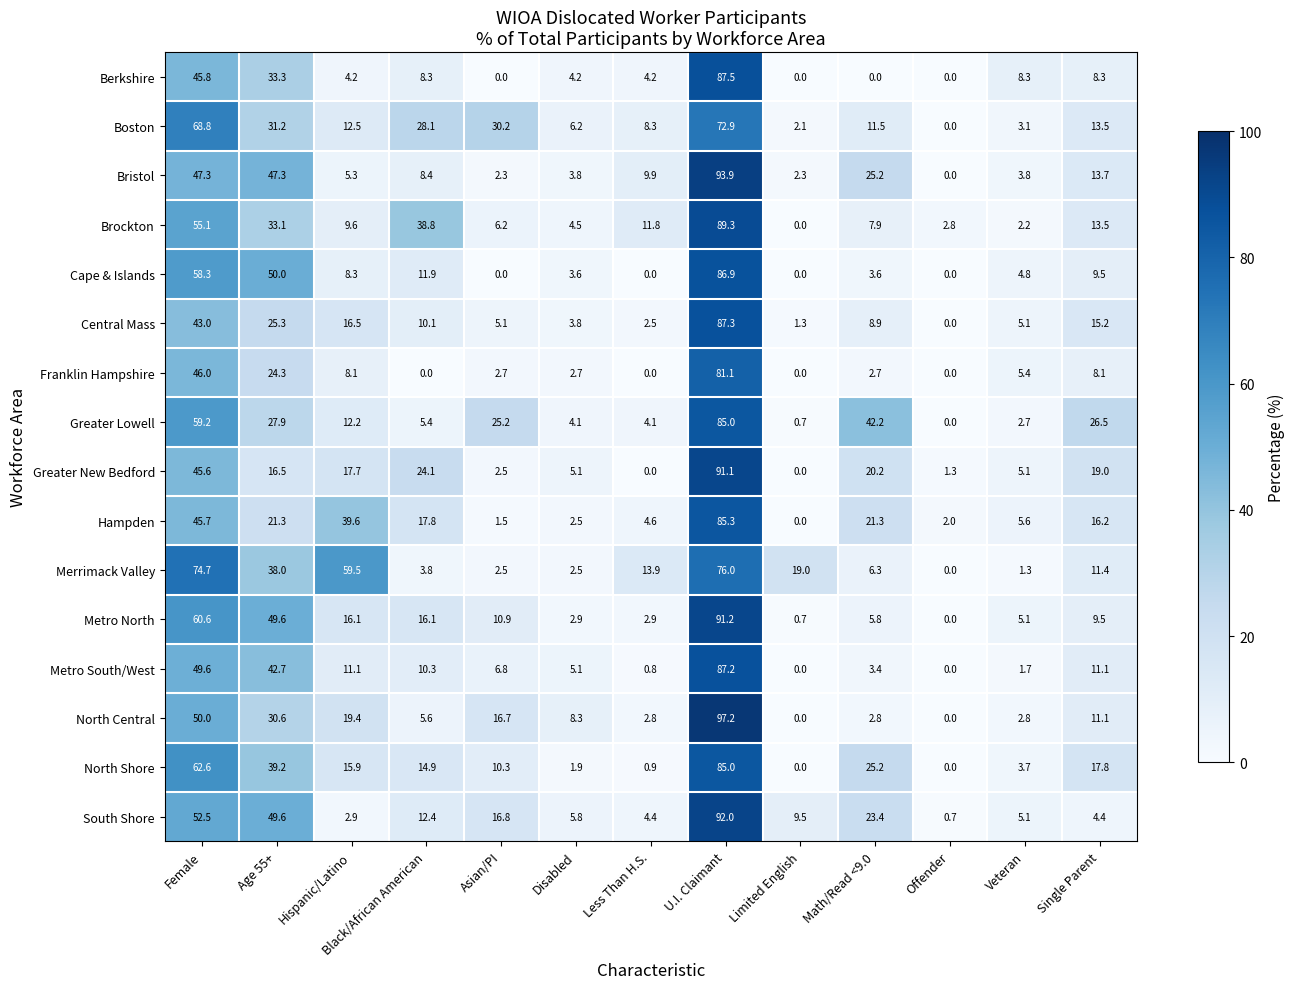

Which series has the largest total across all categories?

Merrimack Valley